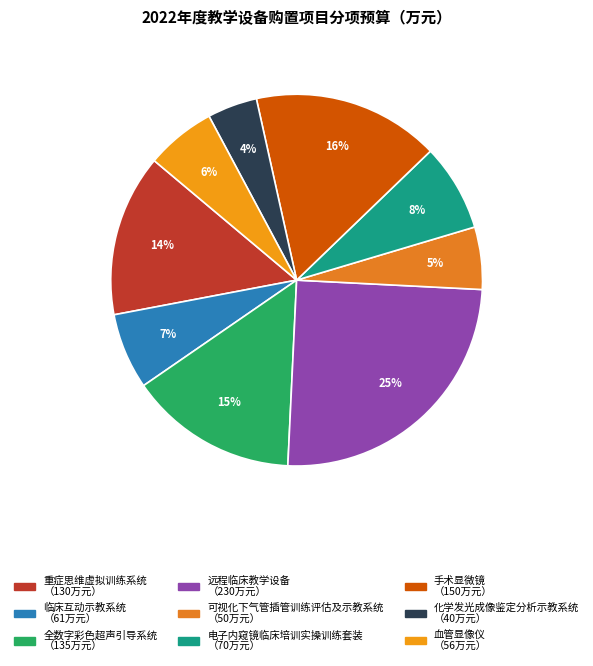

To the nearest percent, what is the average slice percentage?

11%